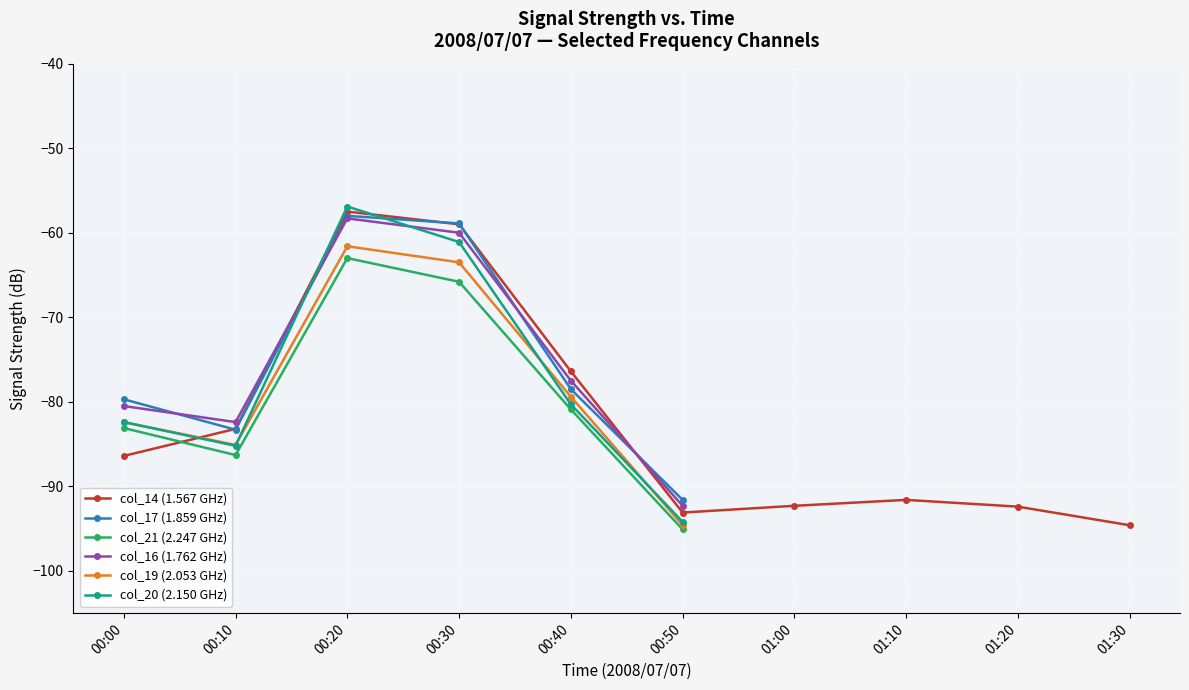

Which series has the largest total across all categories?

col_14 (1.567 GHz)